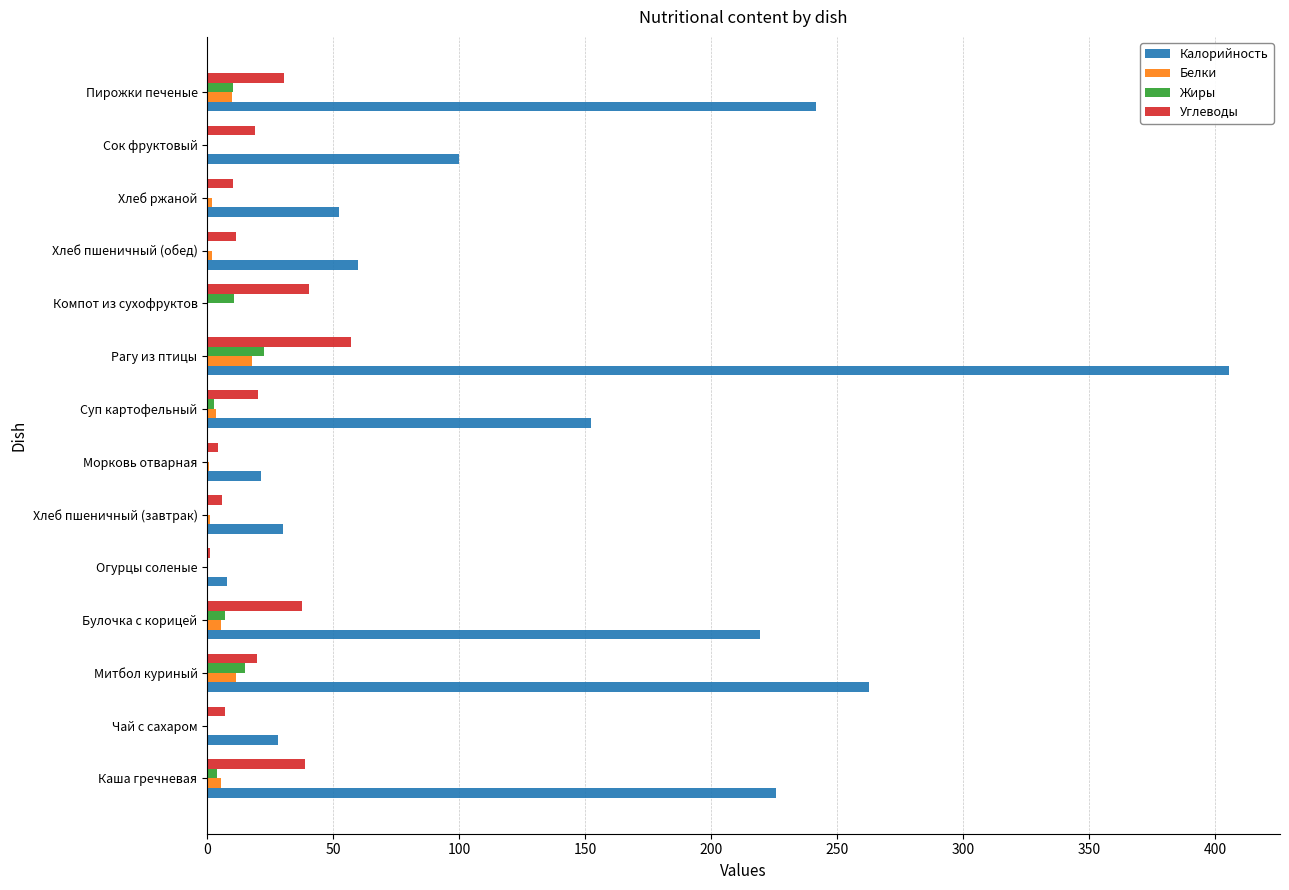

Between Хлеб пшеничный (обед) and Сок фруктовый, which series saw the biggest shift?

Калорийность